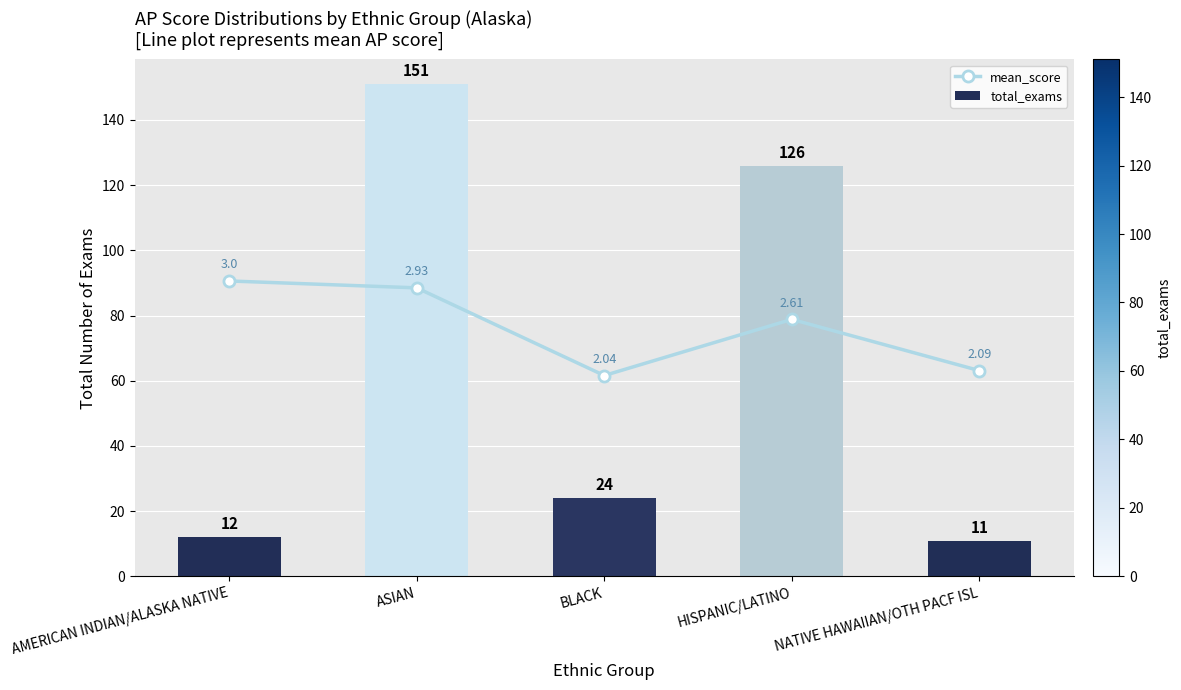

True or false: mean_score has a value of 61.6 at BLACK.

True